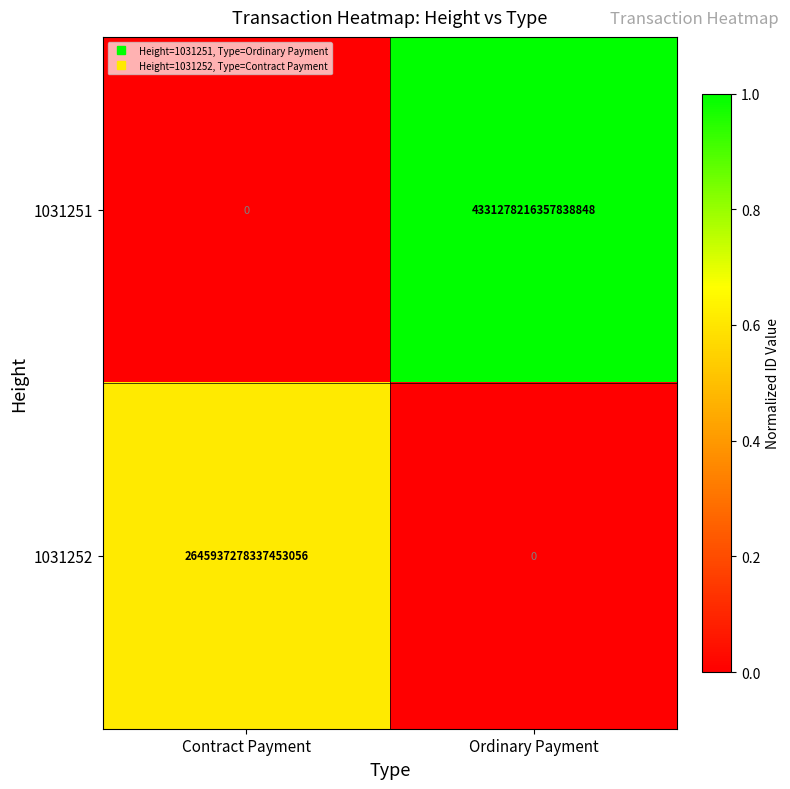

Is the value of 1031251 at Ordinary Payment greater than the value of 1031252 at Contract Payment?

Yes